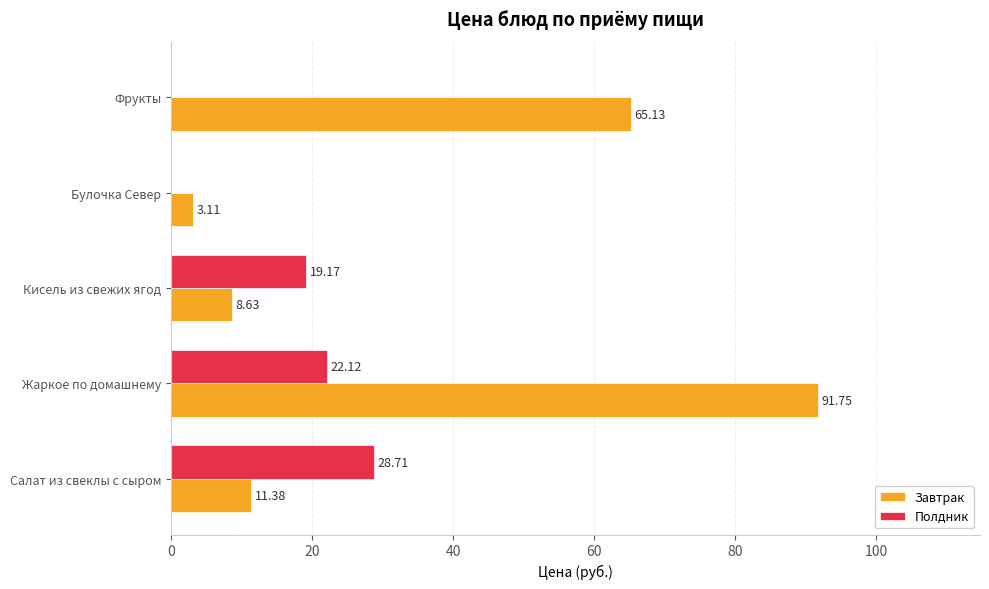

What is the sum of all Полдник values?

70.0